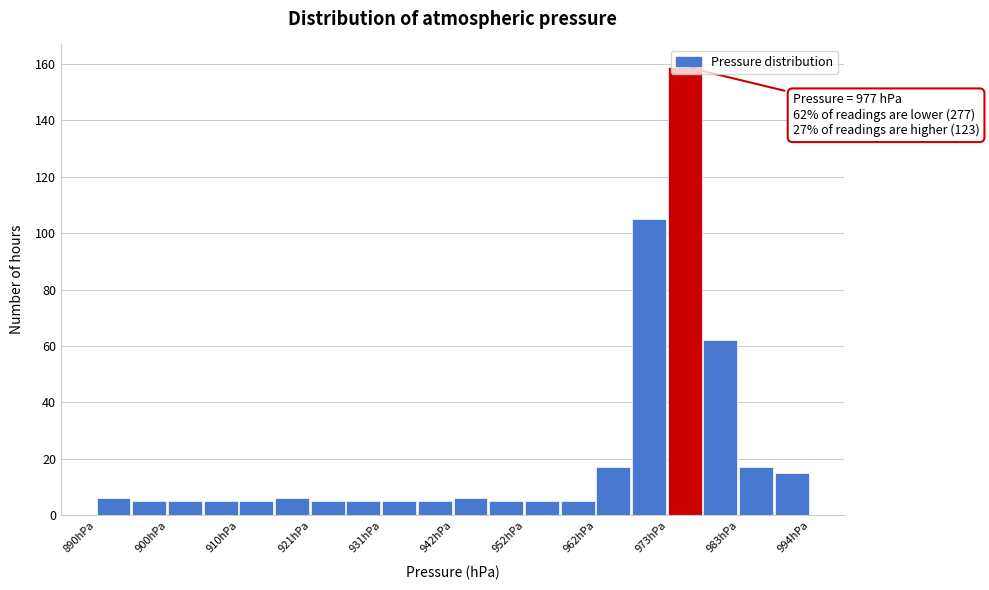

Around what value on the x-axis is the tallest bar? Give the approximate position of its centre, as read against the axis.

976